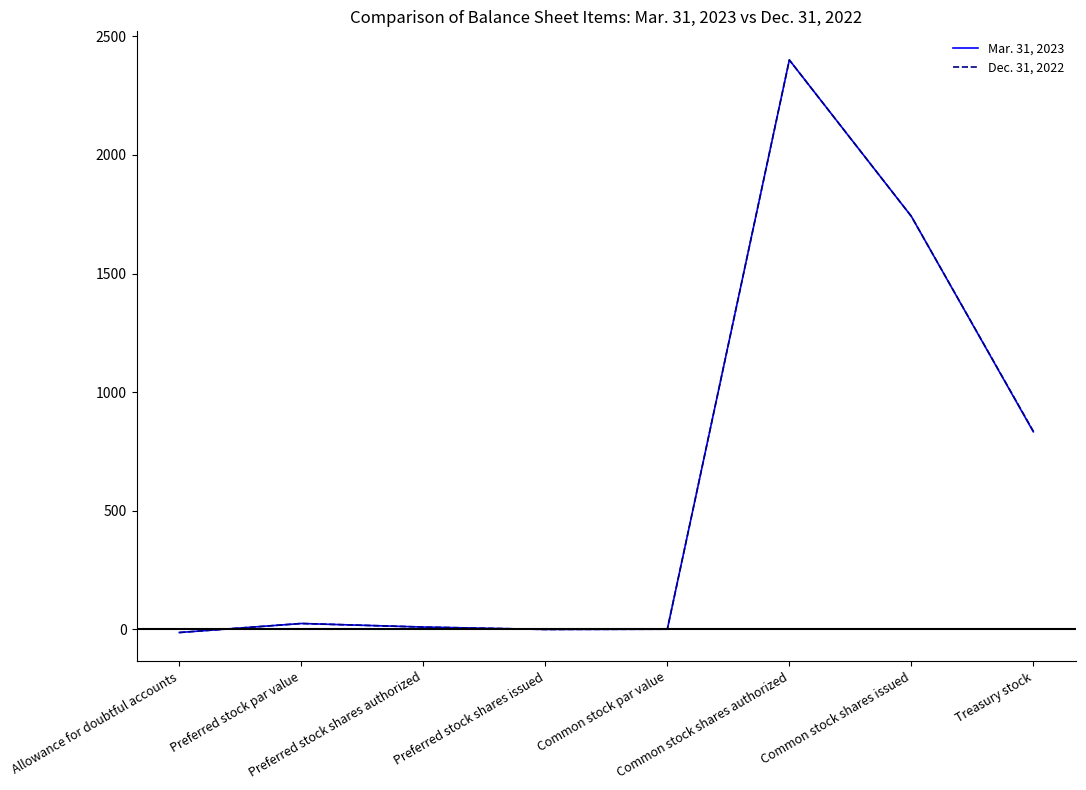

Which series has the largest range (max minus min)?

Mar. 31, 2023